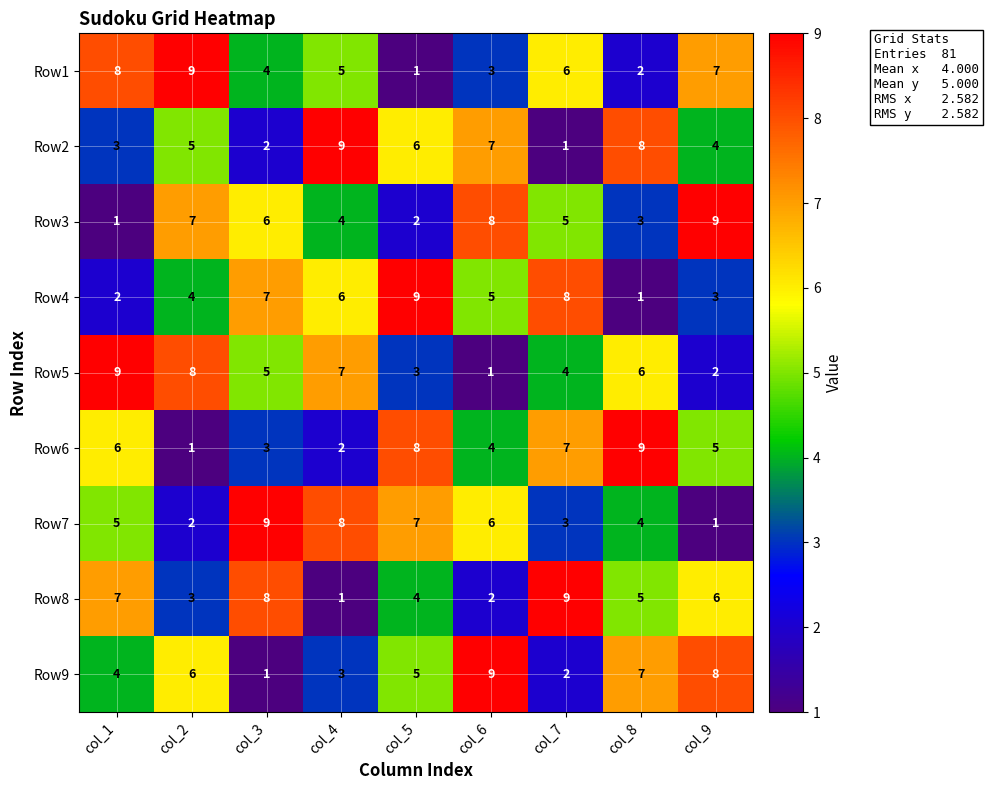

What is the greatest value displayed?

9